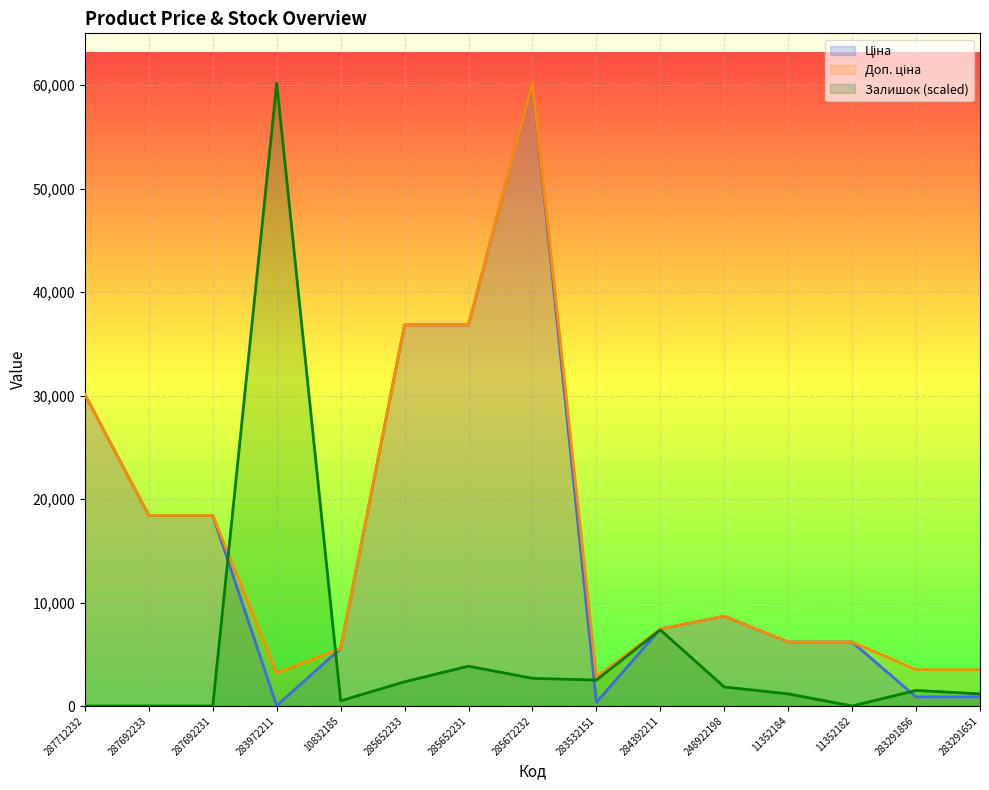

Which series has the largest range (max minus min)?

Залишок